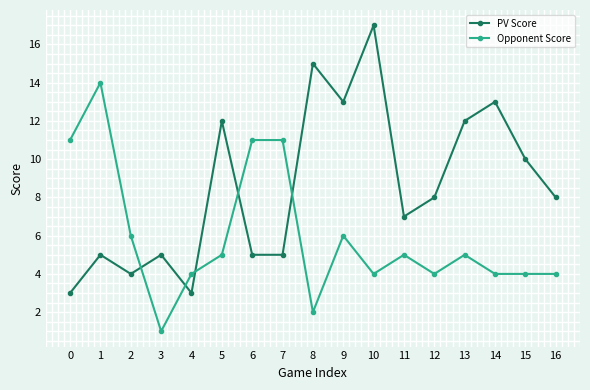

The PV Score series shows 3 at 3. True or false?

False